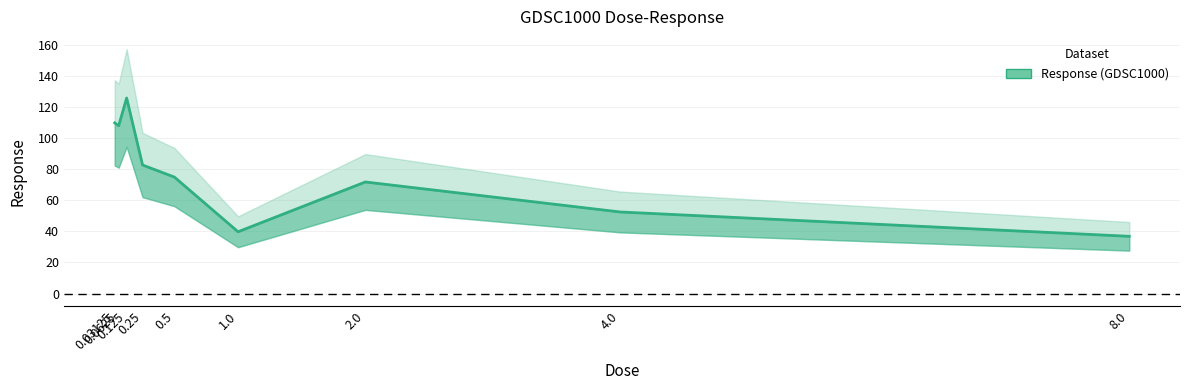

List the labels in order of value, smallest first.

8.0, 1.0, 4.0, 2.0, 0.5, 0.25, 0.0625, 0.03125, 0.125